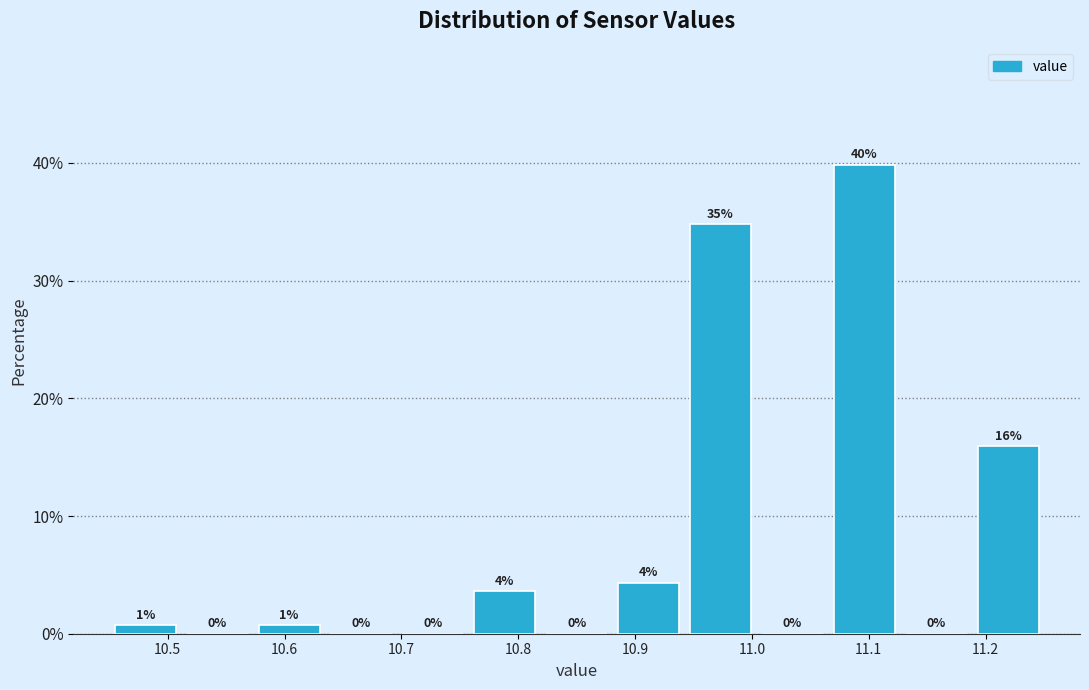

Which range on the x-axis has the tallest bar?

11.07 to 11.13